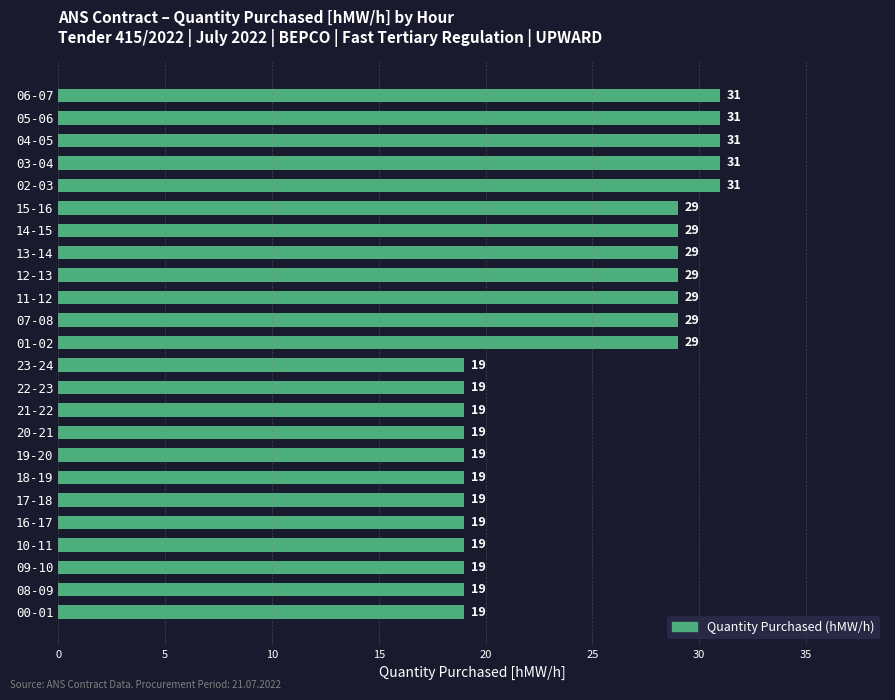

Reading bottom to top, transcribe all the data shown in this chart.

00-01=19	08-09=19	09-10=19	10-11=19	16-17=19	17-18=19	18-19=19	19-20=19	20-21=19	21-22=19	22-23=19	23-24=19	01-02=29	07-08=29	11-12=29	12-13=29	13-14=29	14-15=29	15-16=29	02-03=31	03-04=31	04-05=31	05-06=31	06-07=31